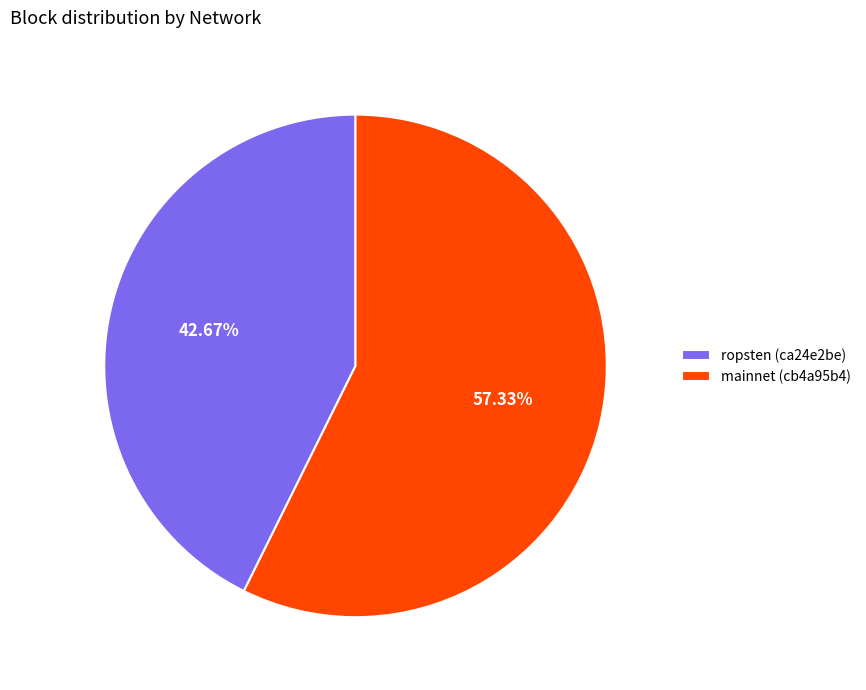

Is the sum of mainnet (cb4a95b4) and ropsten (ca24e2be) greater than half?

Yes